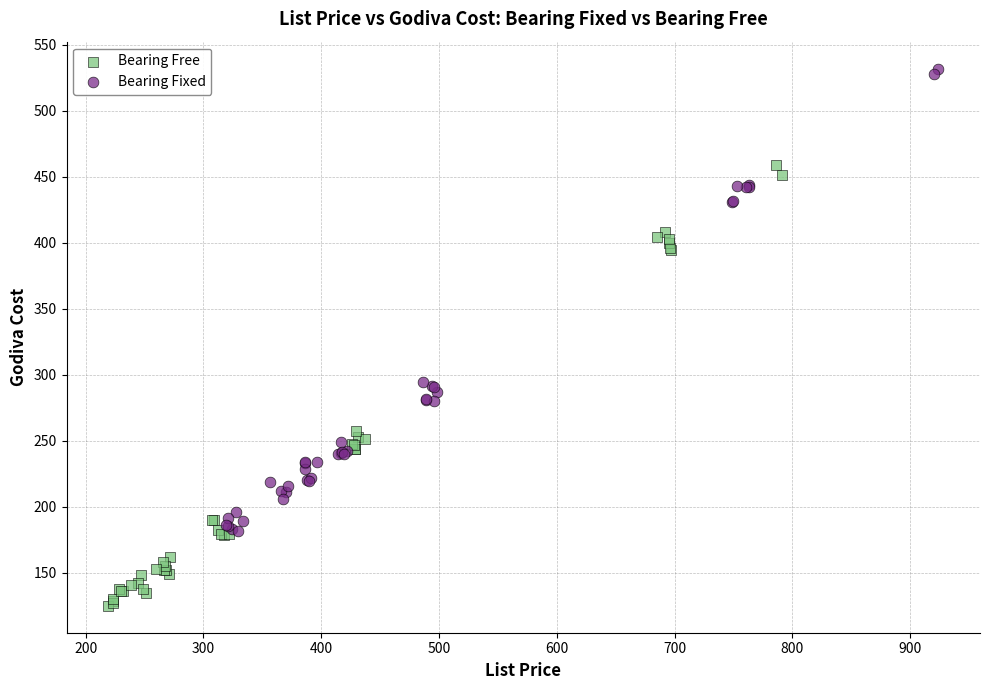

What are all the series names shown in the legend?

Bearing Free, Bearing Fixed